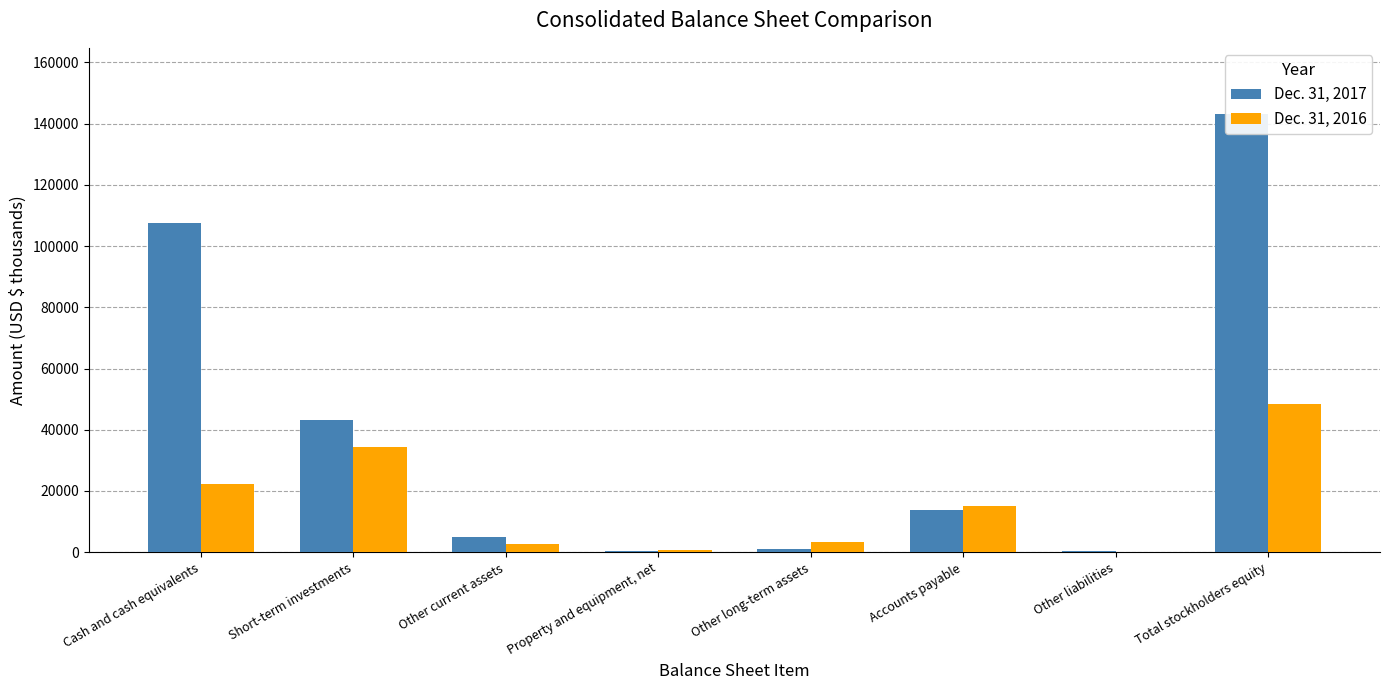

Where does the Dec. 31, 2016 series first go above 15002?

Cash and cash equivalents